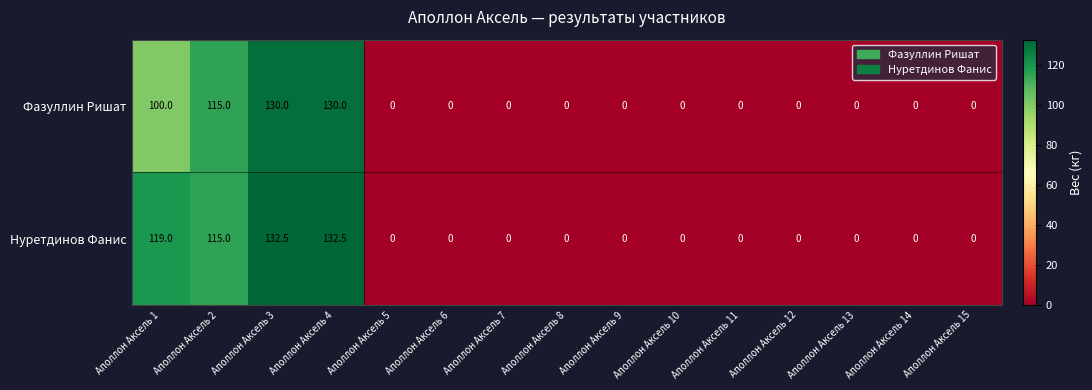

What is the spread (max minus min) of values at Аполлон Аксель 3?

2.5